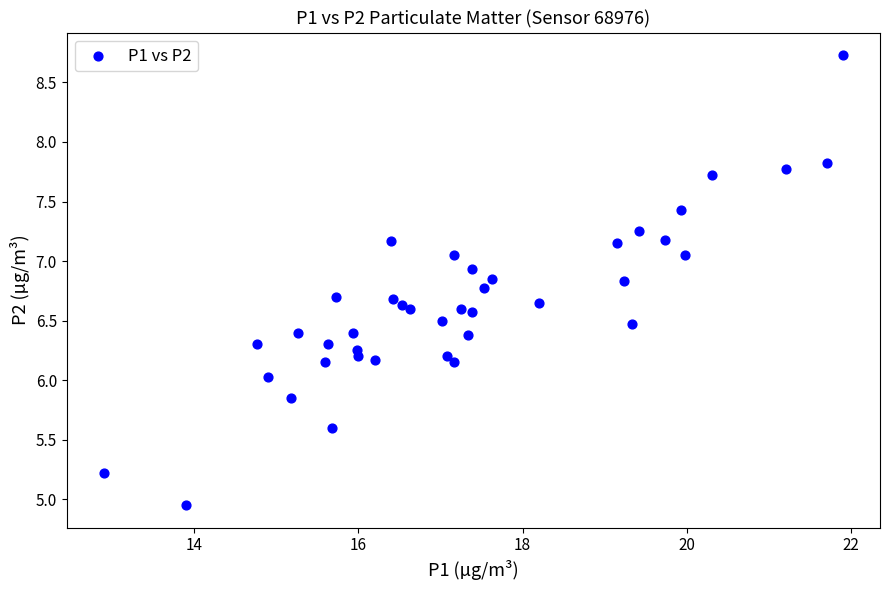

What is the range of X values (max minus min)?

9.0